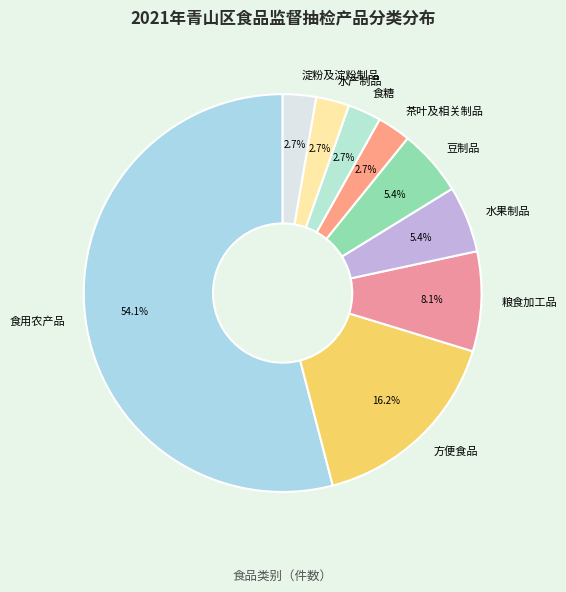

Count the number of slices in the pie.

9